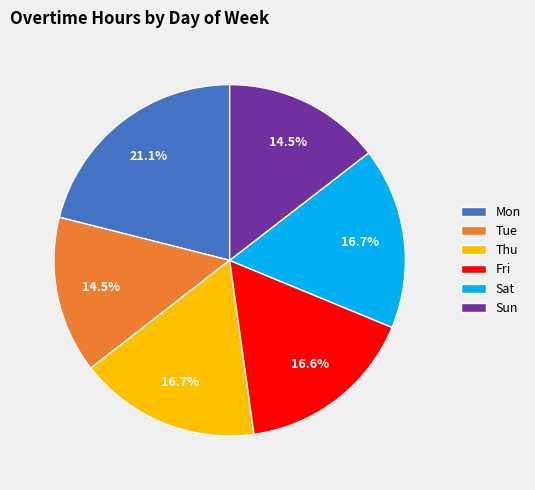

What is the ratio of the value at Sat to the value at Fri?

1.0